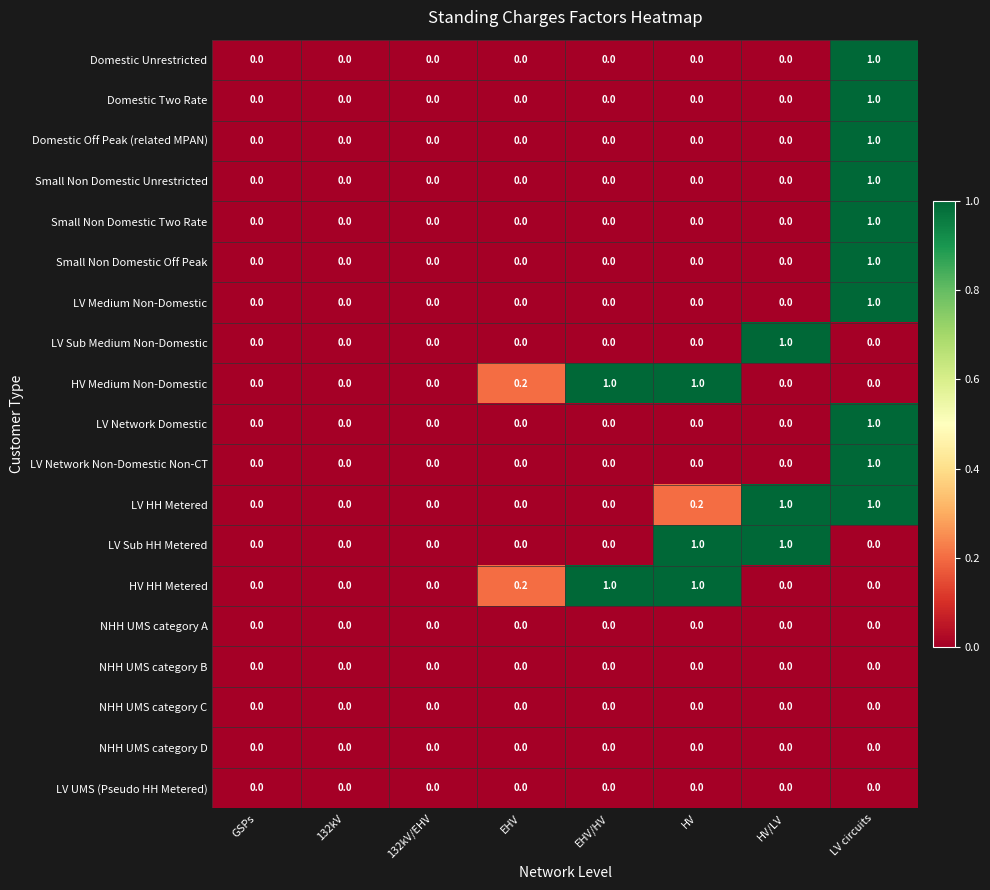

What is the sum of all LV Network Domestic values?

1.0